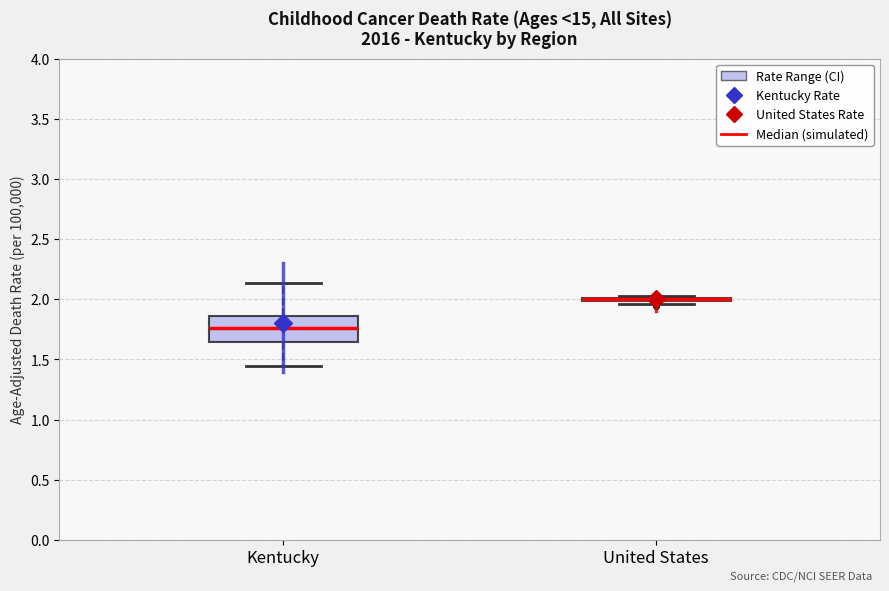

Reading left to right, transcribe this box plot: for each box, give where its median line is, the range the box spans, and where its two whiskers end, as read against the y-axis. The values are not printed on the chart, so give them approximately, as read against the axis.

Kentucky: median 1.75, box 1.65 to 1.85, whiskers 1.45 to 2.15
United States: box collapsed to a line at 2.00, whiskers 1.95 to 2.05